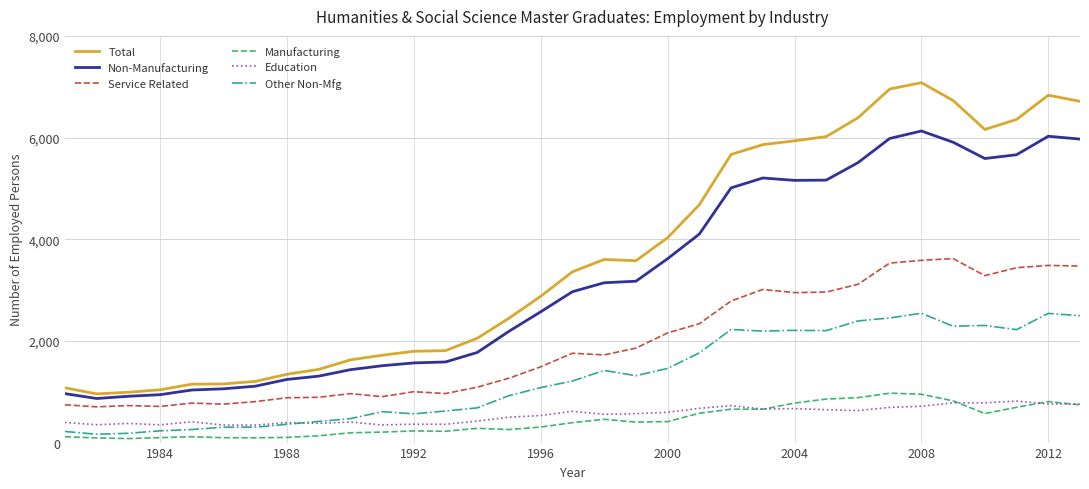

Which series has the largest total across all categories?

Total